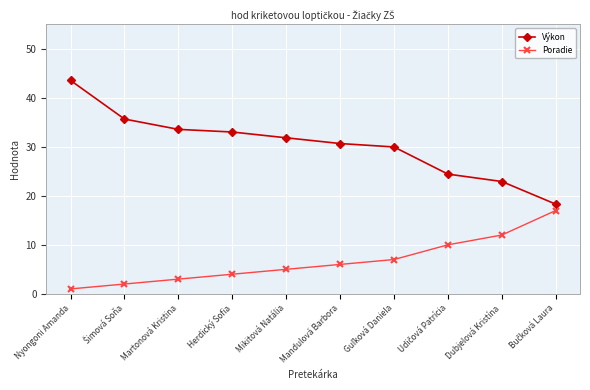

Is it true that Poradie equals 12.0 at Dubjelová Kristína?

True